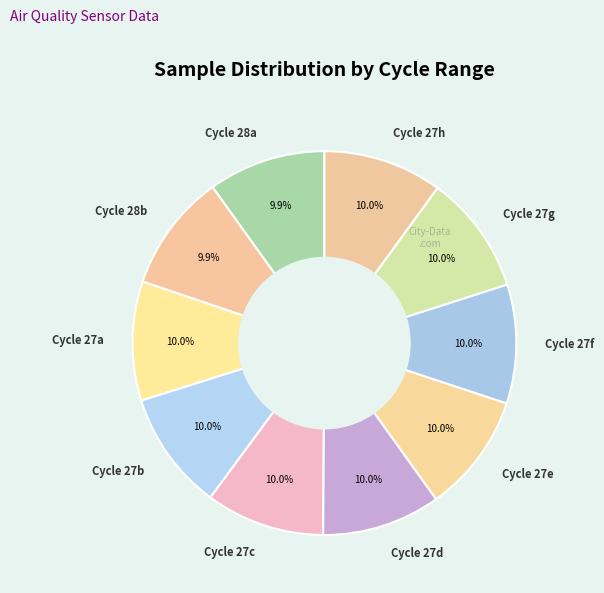

To the nearest percent, what is the average slice percentage?

10%